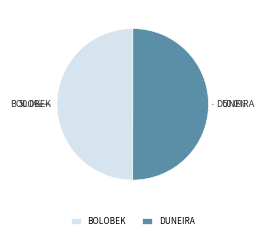

What percentage is the DUNEIRA slice, to the nearest percent?

50%